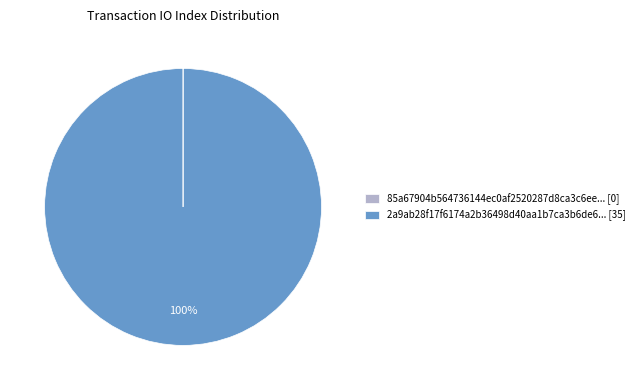

Is 2a9ab28f17f6174a2b36498d40aa1b7ca3b6de6... [35] the majority of the pie?

Yes